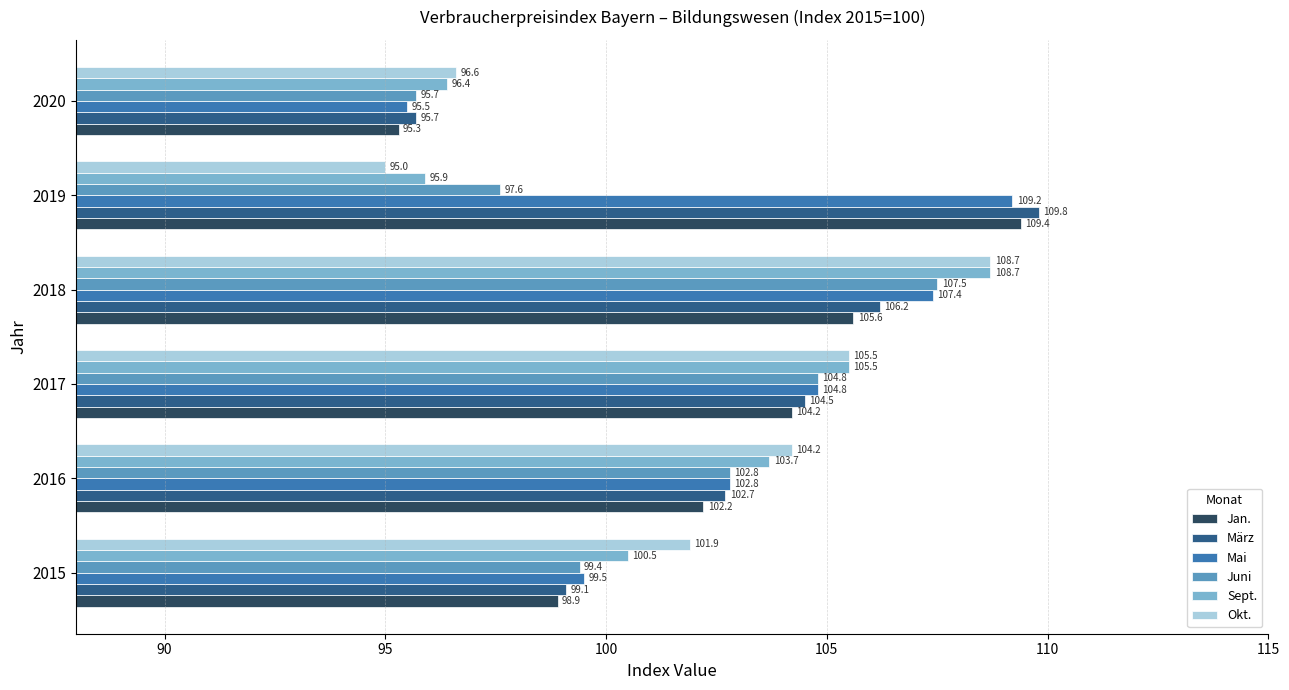

What is the smallest value displayed?

95.0